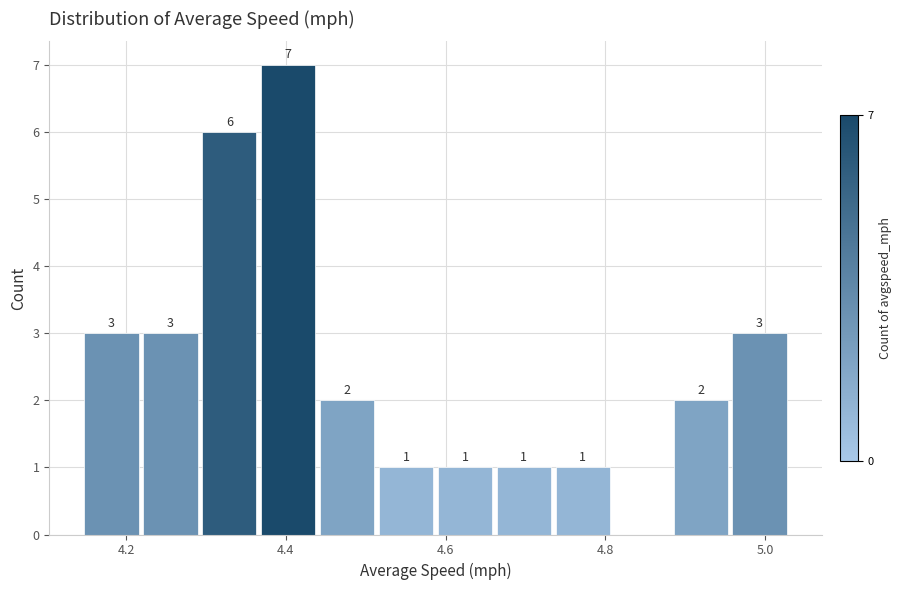

Around what value on the x-axis is the tallest bar? Give the approximate position of its centre, as read against the axis.

4.40